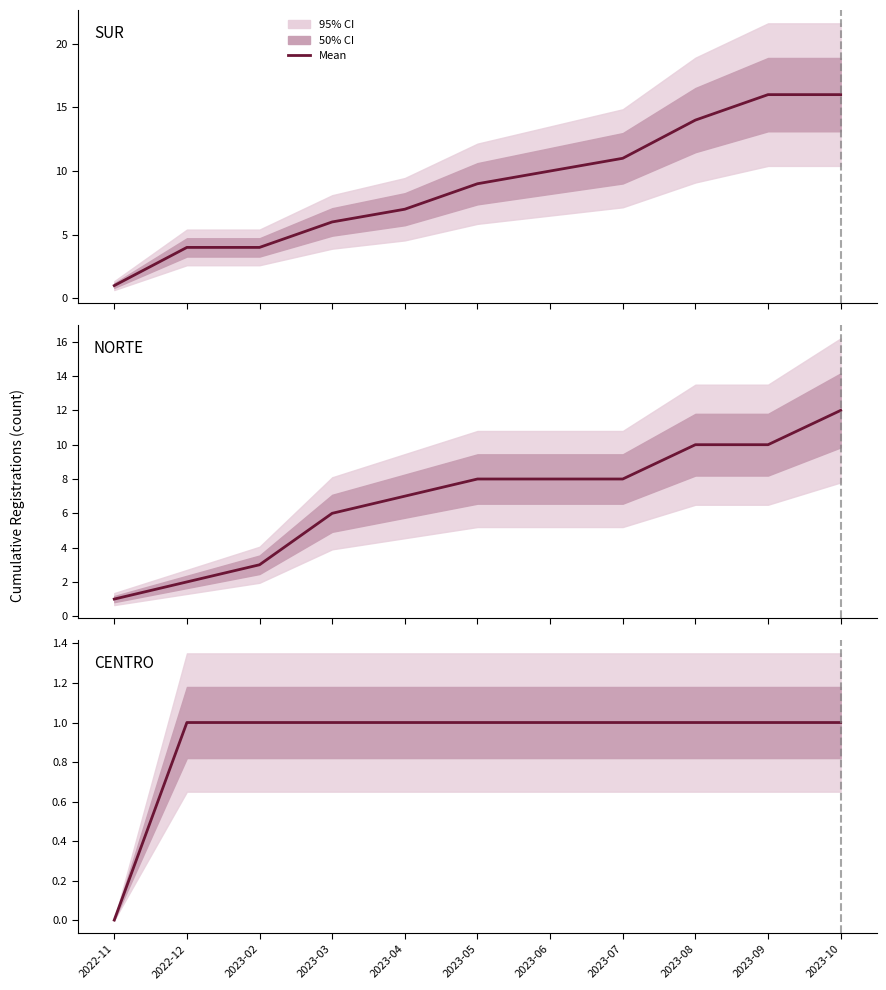

What is the minimum value for SUR?

1